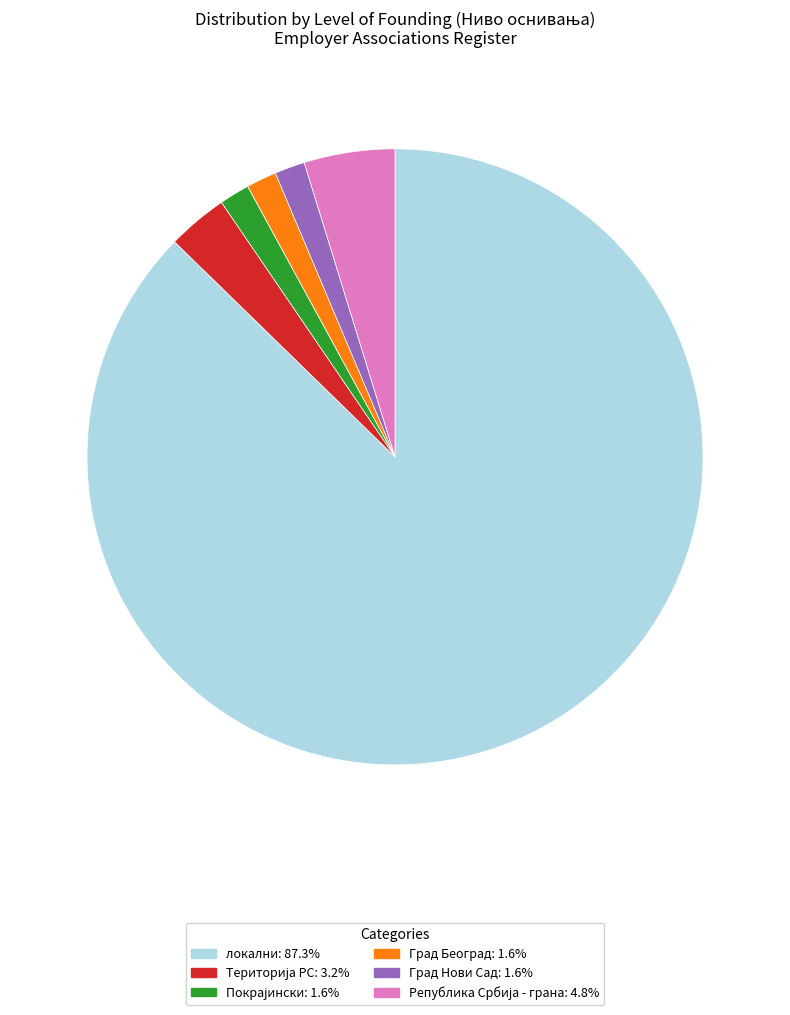

Is there a majority slice in this chart?

Yes